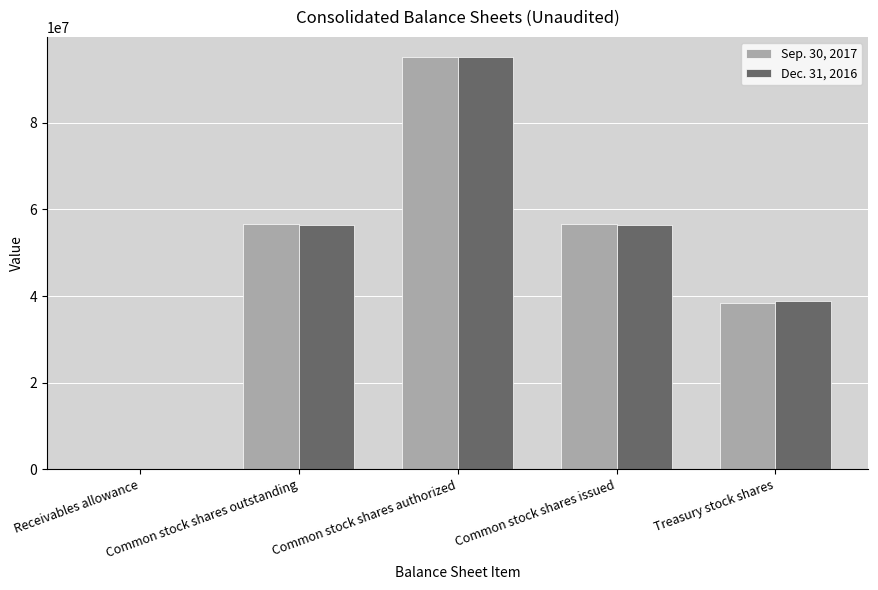

Does the chart contain stacked bars?

No